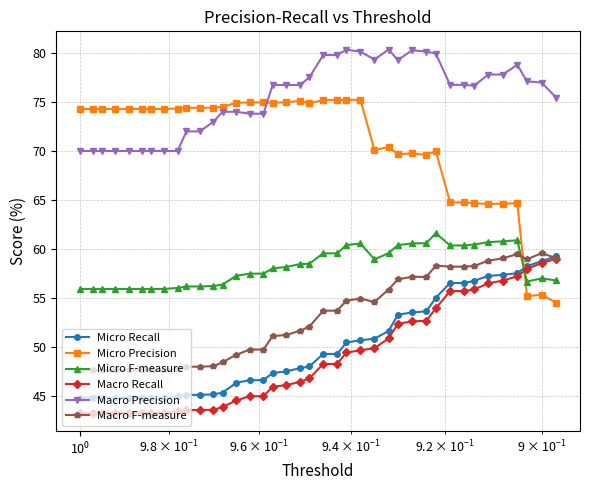

What is the value of the Macro F-measure point at the 2nd from the left?

47.6